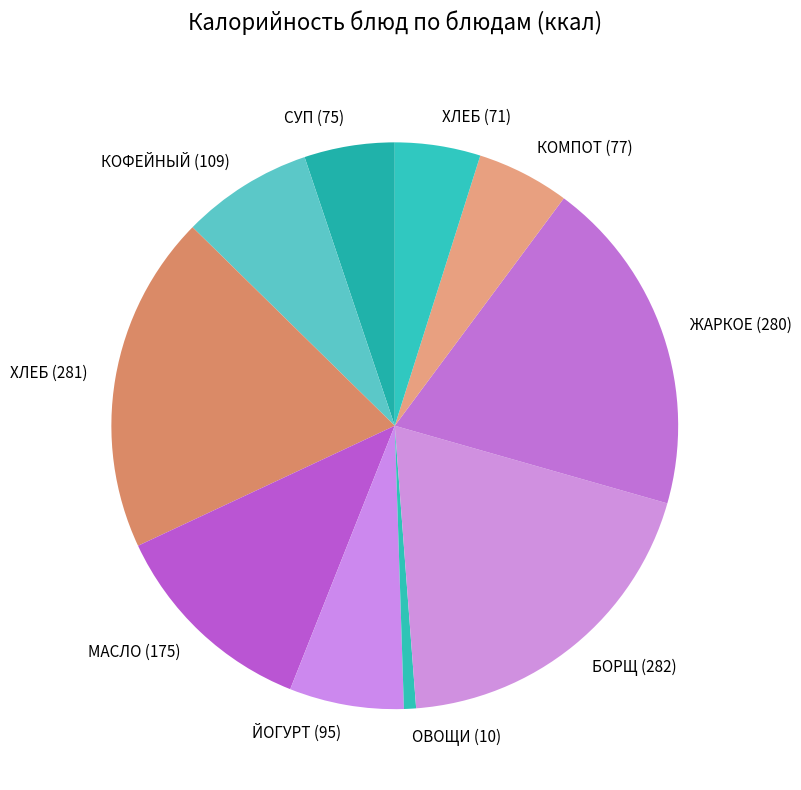

Is it true that ХЛЕБ (281) is 13% of the pie?

False